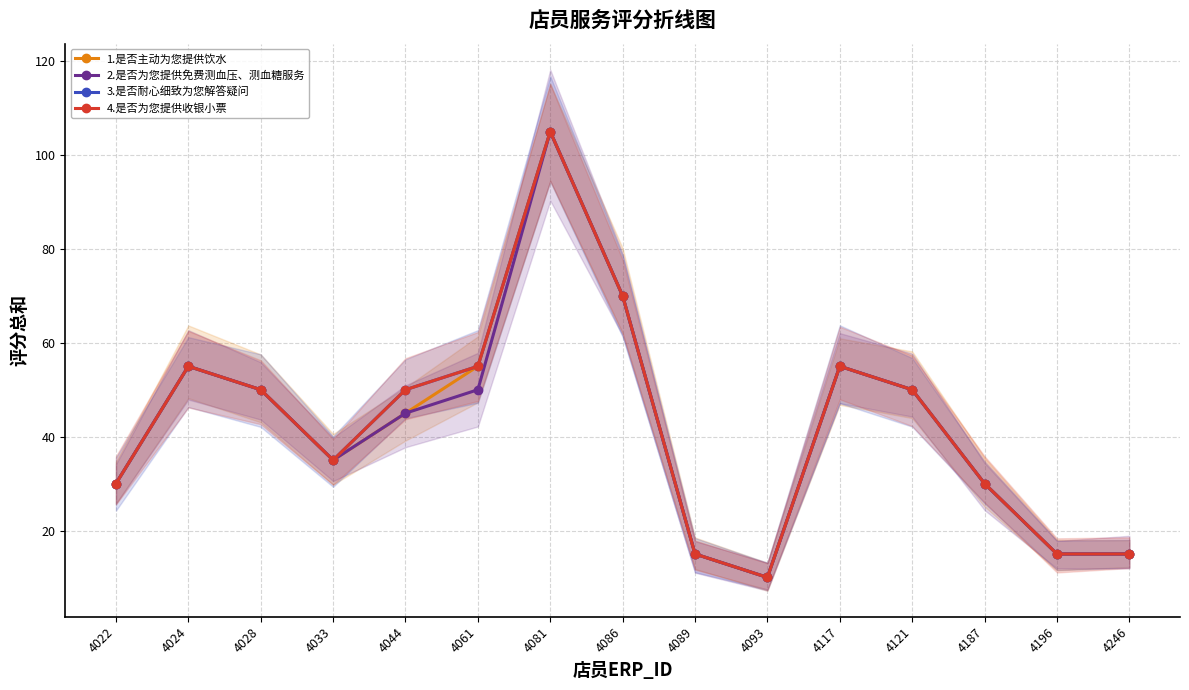

What is the smallest value displayed?

10